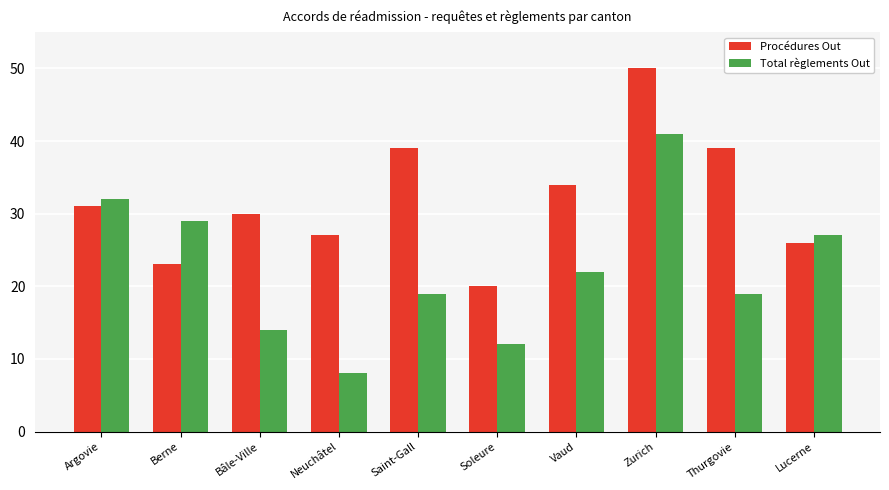

What is the value of the Total règlements Out bar at the 3rd from the left?

14